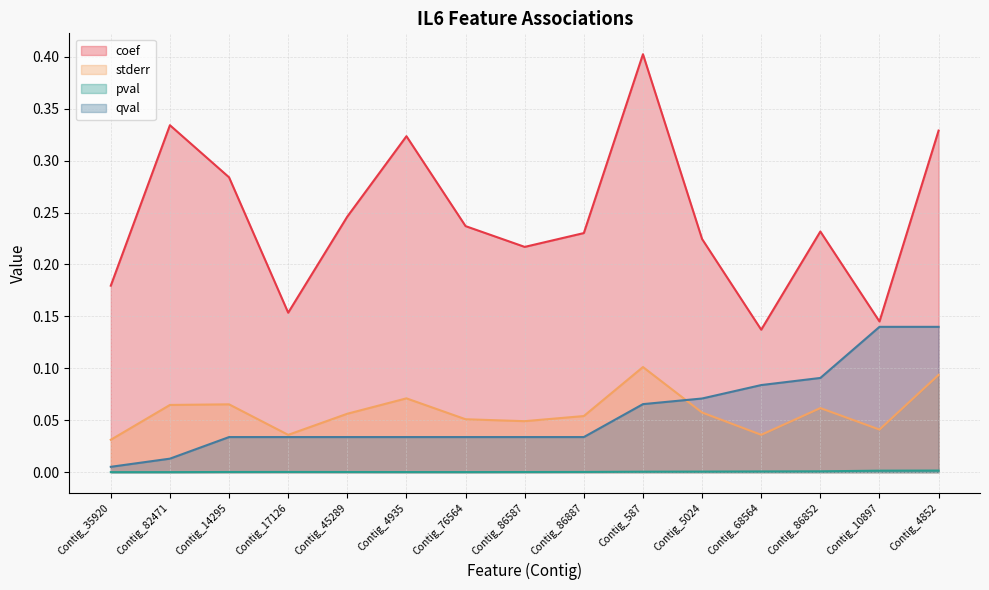

Reading left to right, transcribe all the data shown in this chart.

coef: Contig_35920=0.2	Contig_82471=0.3	Contig_14295=0.3	Contig_17126=0.2	Contig_45289=0.2	Contig_4935=0.3	Contig_76564=0.2	Contig_86587=0.2	Contig_86887=0.2	Contig_587=0.4	Contig_5024=0.2	Contig_68564=0.1	Contig_86852=0.2	Contig_10897=0.1	Contig_4852=0.3
stderr: Contig_35920=0.0	Contig_82471=0.1	Contig_14295=0.1	Contig_17126=0.0	Contig_45289=0.1	Contig_4935=0.1	Contig_76564=0.1	Contig_86587=0.0	Contig_86887=0.1	Contig_587=0.1	Contig_5024=0.1	Contig_68564=0.0	Contig_86852=0.1	Contig_10897=0.0	Contig_4852=0.1
pval: Contig_35920=0.0	Contig_82471=0.0	Contig_14295=0.0	Contig_17126=0.0	Contig_45289=0.0	Contig_4935=0.0	Contig_76564=0.0	Contig_86587=0.0	Contig_86887=0.0	Contig_587=0.0	Contig_5024=0.0	Contig_68564=0.0	Contig_86852=0.0	Contig_10897=0.0	Contig_4852=0.0
qval: Contig_35920=0.0	Contig_82471=0.0	Contig_14295=0.0	Contig_17126=0.0	Contig_45289=0.0	Contig_4935=0.0	Contig_76564=0.0	Contig_86587=0.0	Contig_86887=0.0	Contig_587=0.1	Contig_5024=0.1	Contig_68564=0.1	Contig_86852=0.1	Contig_10897=0.1	Contig_4852=0.1